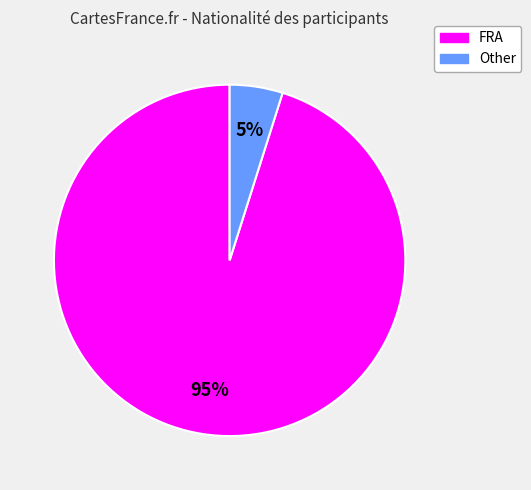

What percentage is the FRA slice, to the nearest percent?

95%